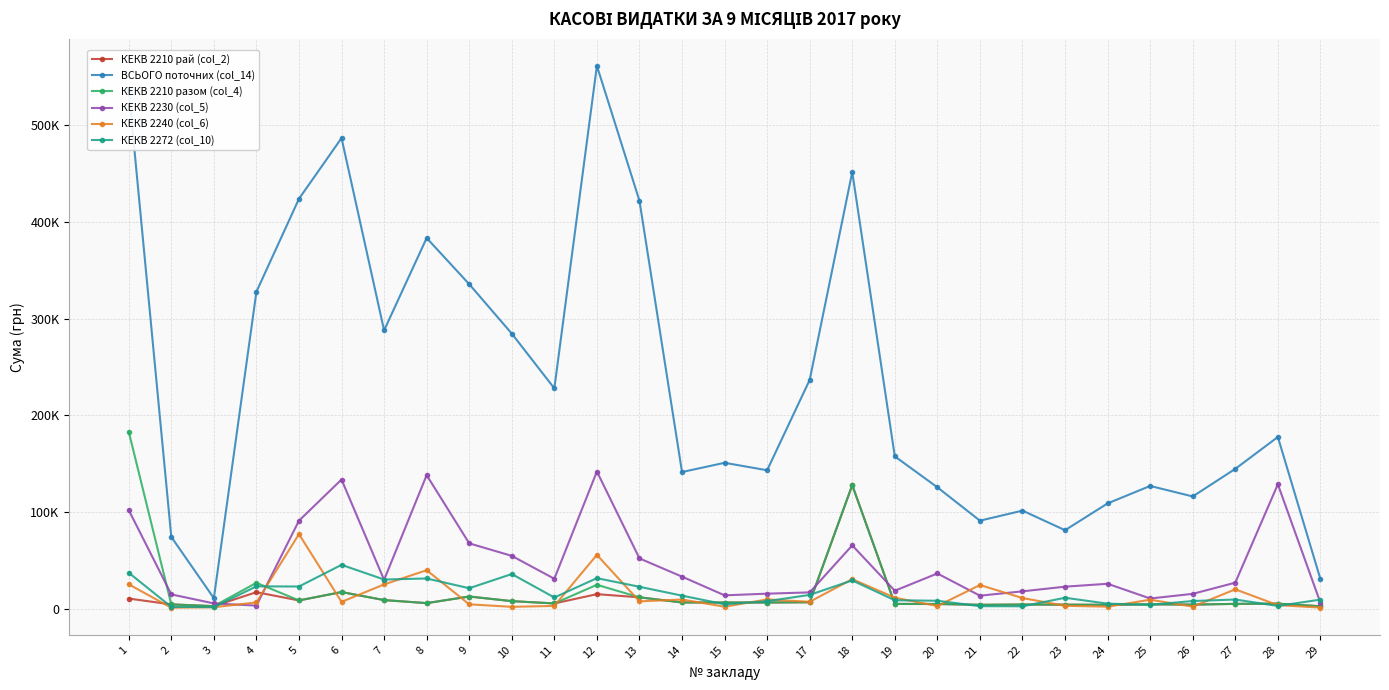

What are all the series names shown in the legend?

КЕКВ 2210 рай (col_2), ВСЬОГО поточних (col_14), КЕКВ 2210 разом (col_4), КЕКВ 2230 (col_5), КЕКВ 2240 (col_6), КЕКВ 2272 (col_10)